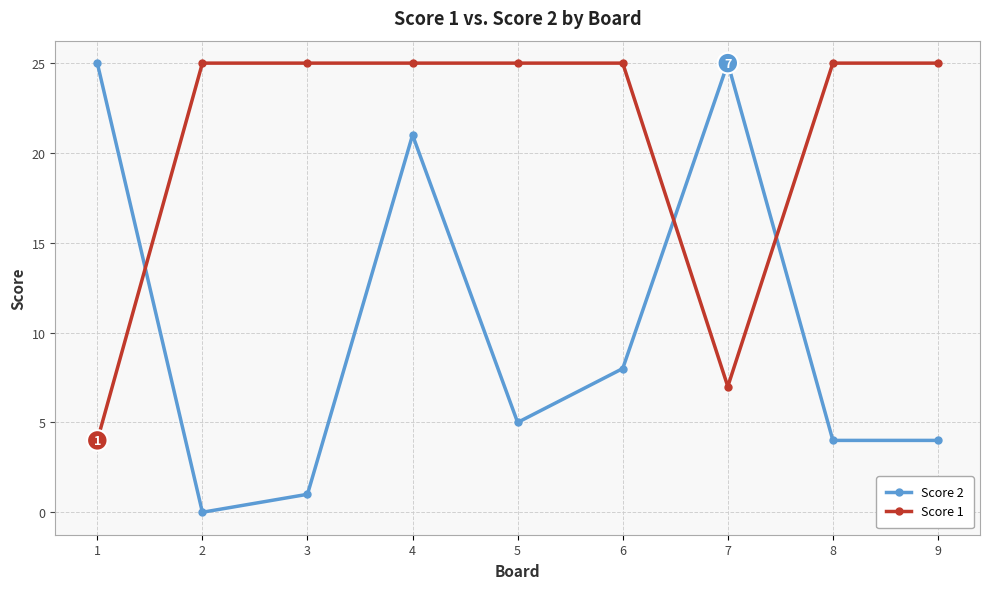

Where do Score 1 and Score 2 first cross each other?

1 and 2